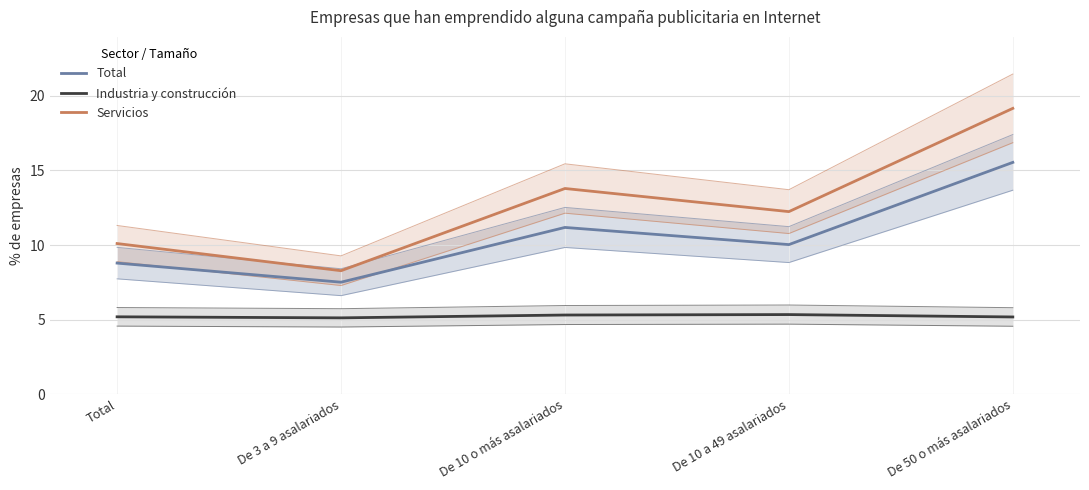

Which series has the largest total across all categories?

Servicios